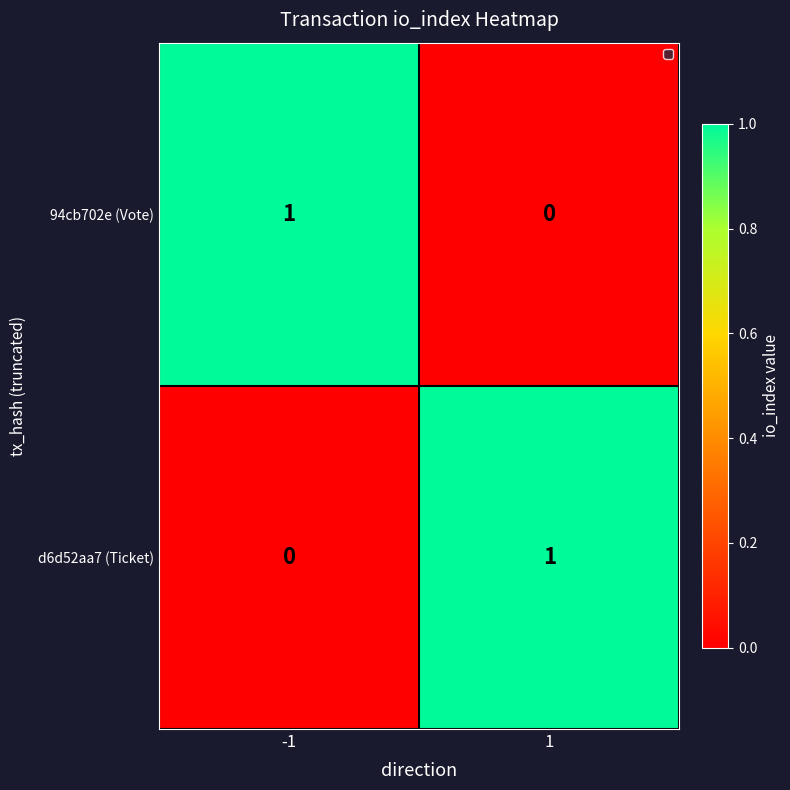

What is the greatest value displayed?

1